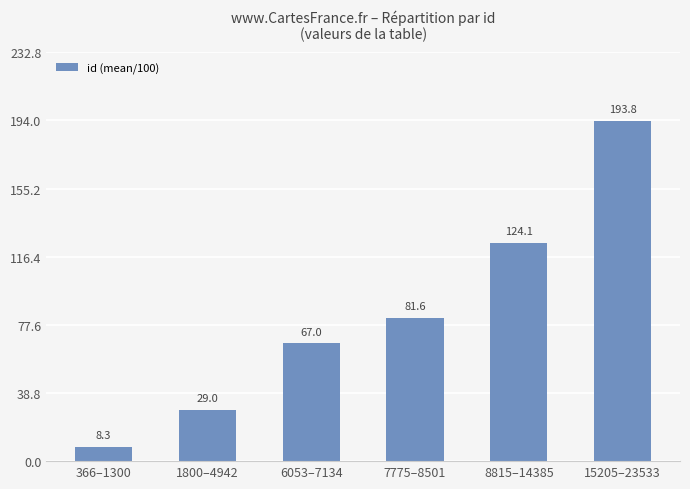

What is the value of the 6th bar from the left?

193.8